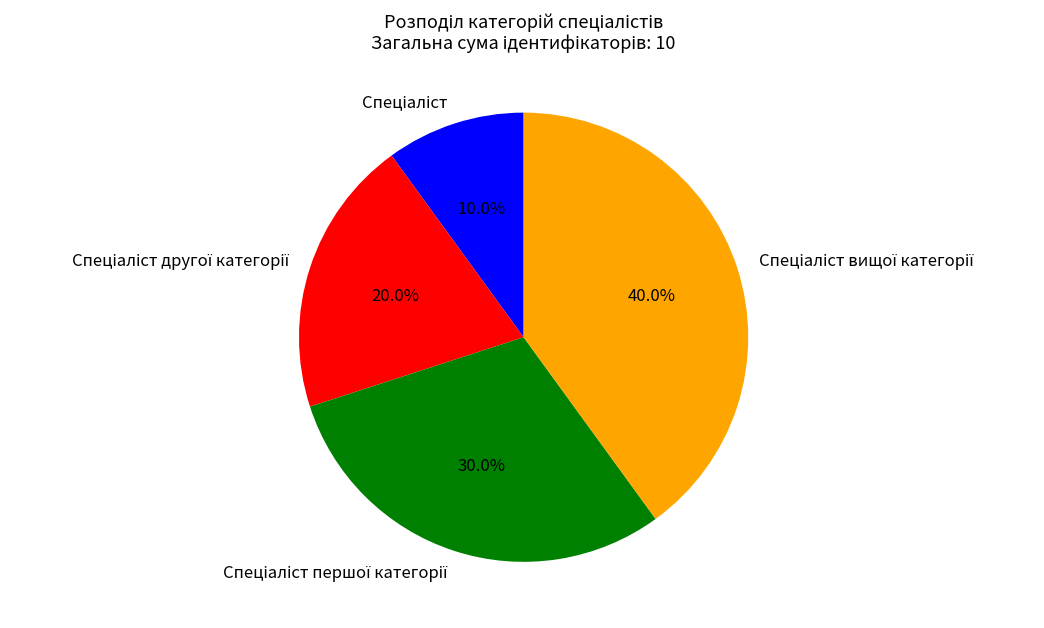

Count the number of slices in the pie.

4